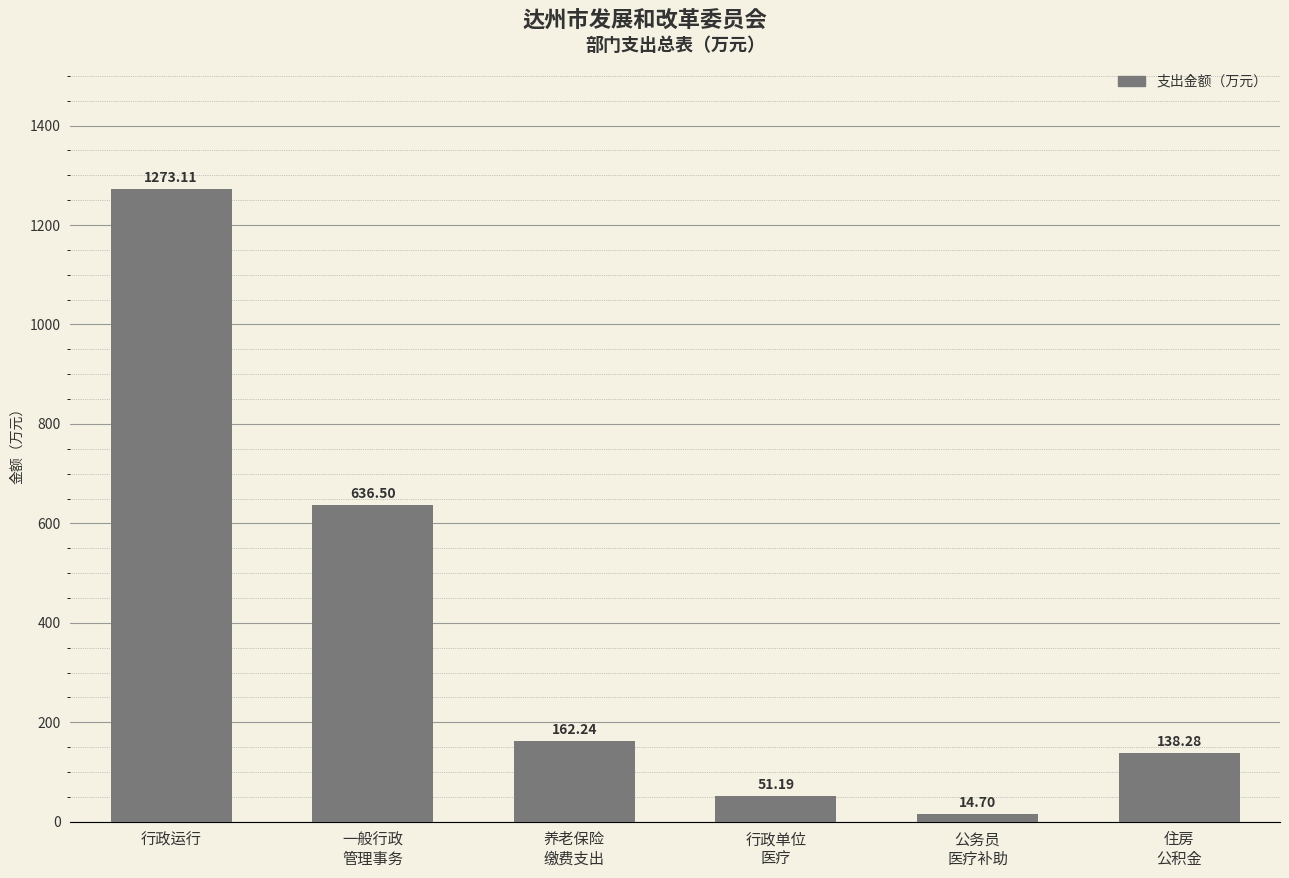

True or false: the data shows 138.3 at 住房
公积金.

True